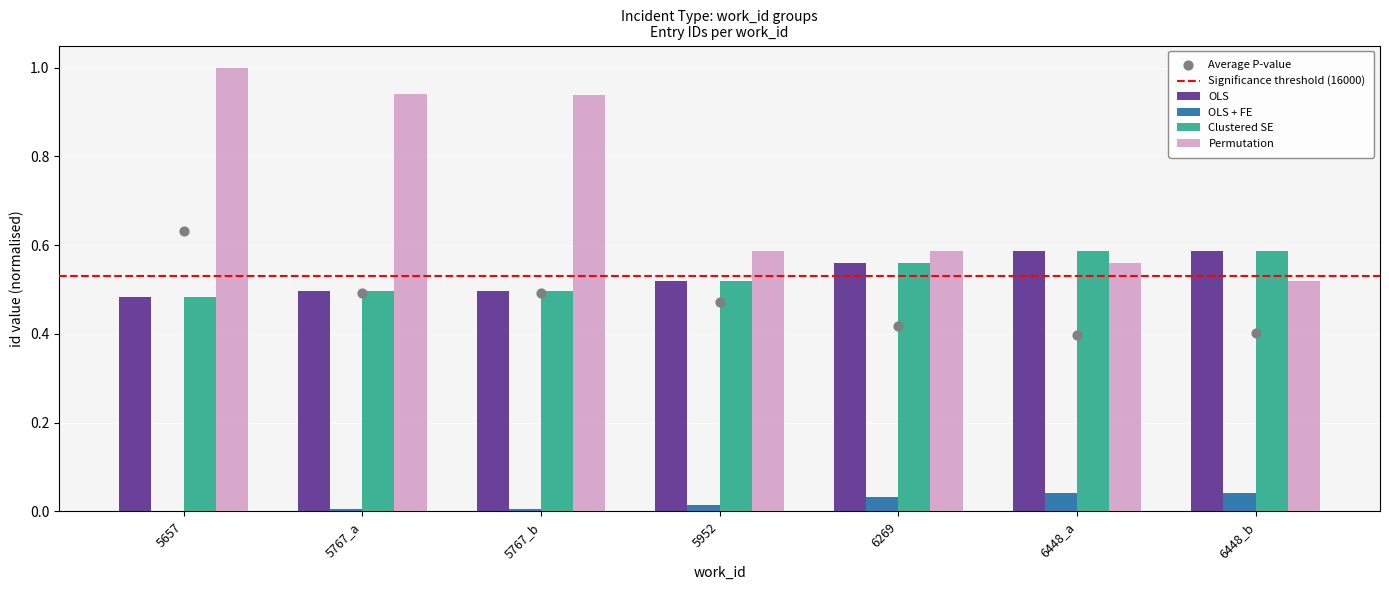

Which series has the largest total across all categories?

Permutation